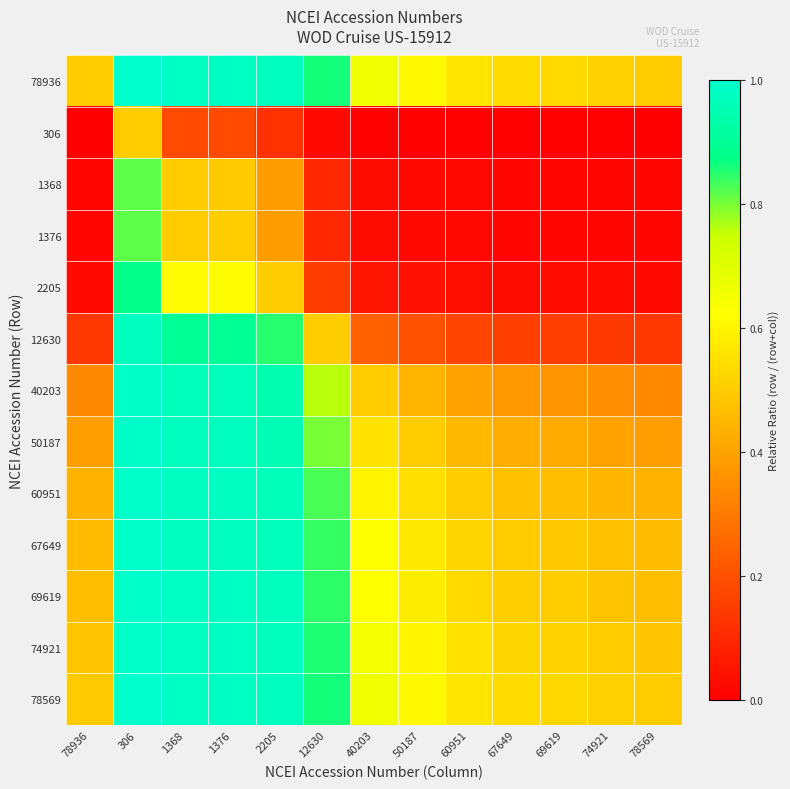

Which has a higher value, 50187 or 78936?

50187